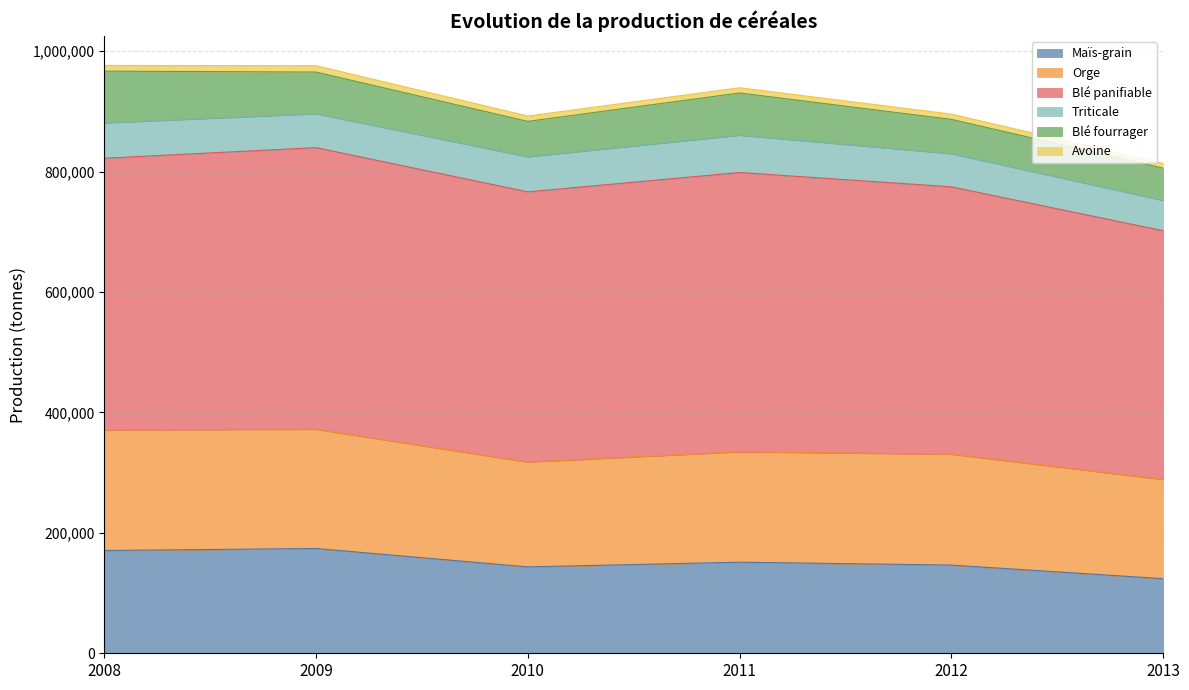

True or false: Avoine and Orge cross at least once.

False